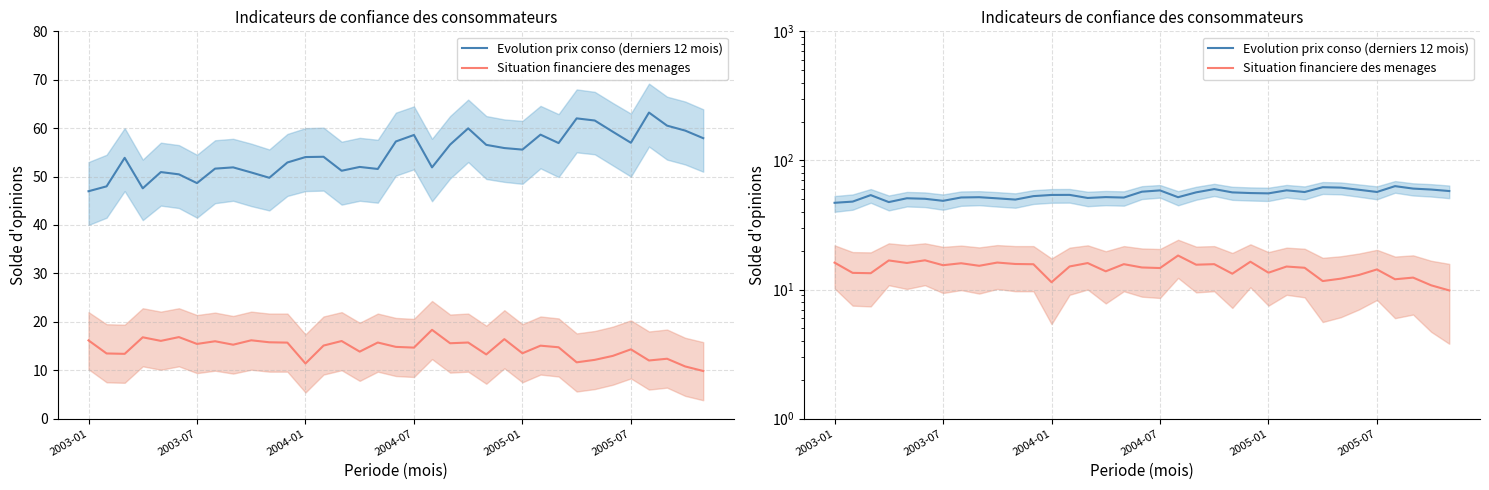

Does the chart have visible grid lines?

Yes